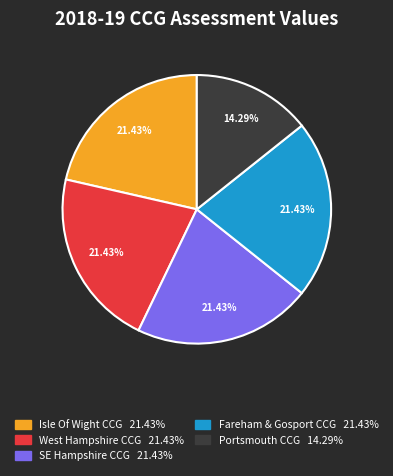

How many slices are in this pie chart?

5